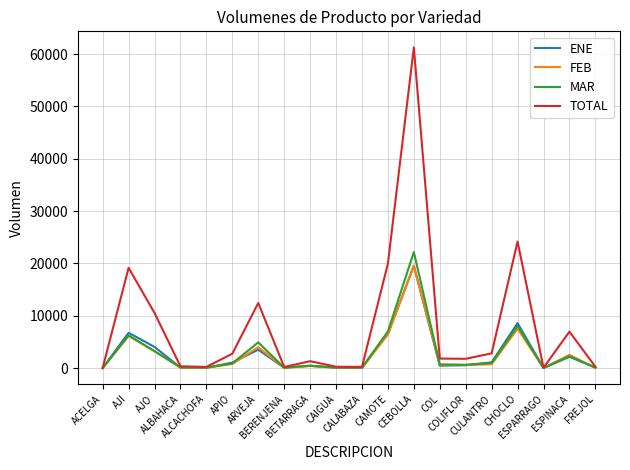

Which series has the largest range (max minus min)?

TOTAL